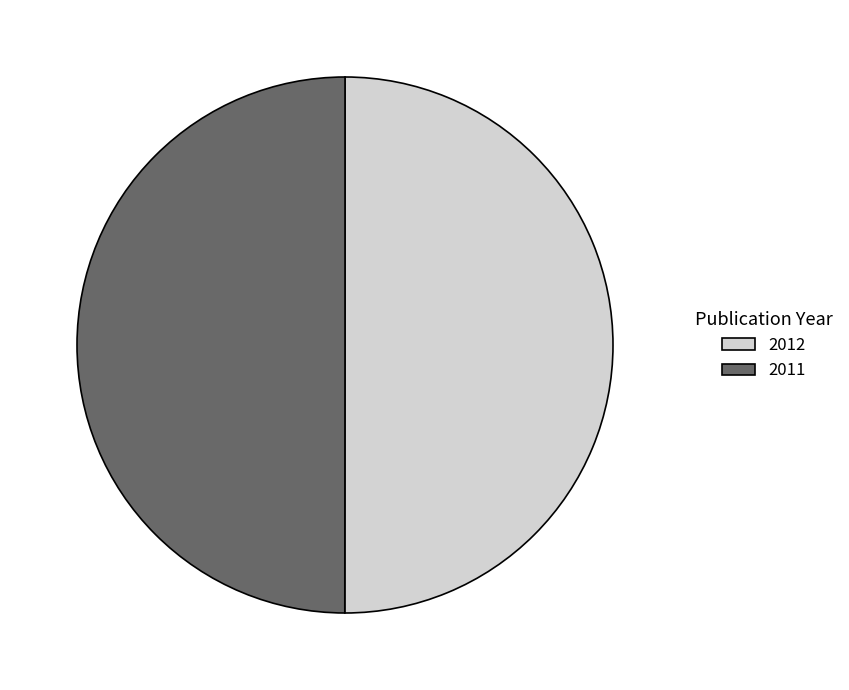

Is it true that 2011 is 38% of the pie?

False